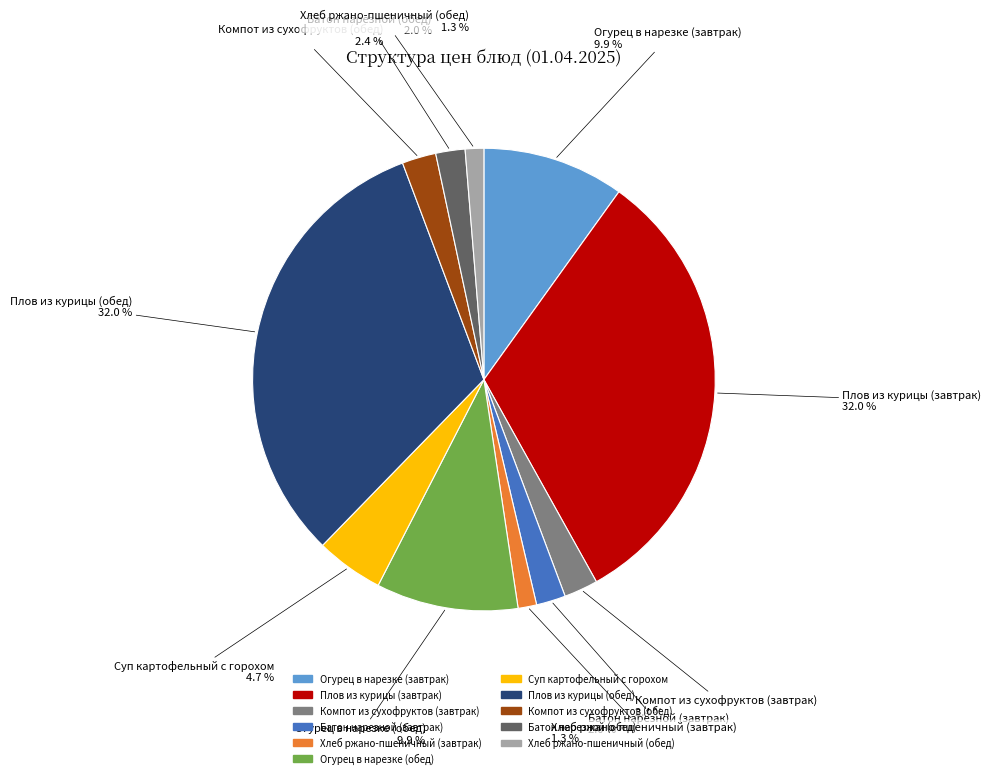

Which has a higher value, Батон нарезной (обед) or Огурец в нарезке (завтрак)?

Огурец в нарезке (завтрак)